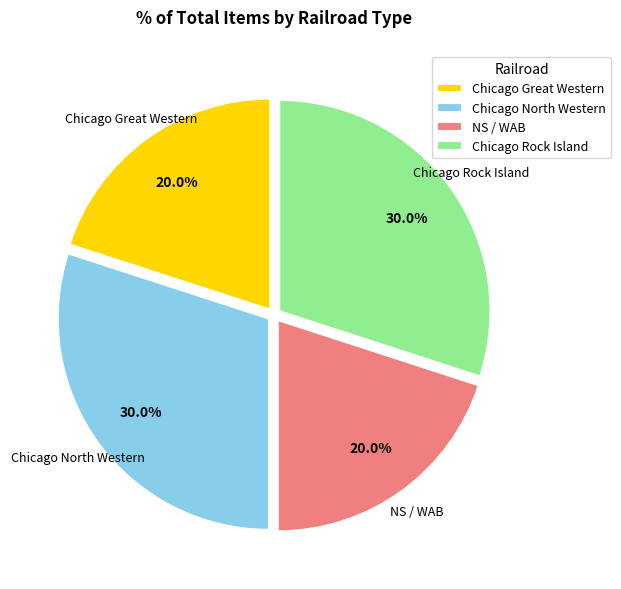

What is the ratio of the value at Chicago Great Western to the value at Chicago Rock Island?

0.7